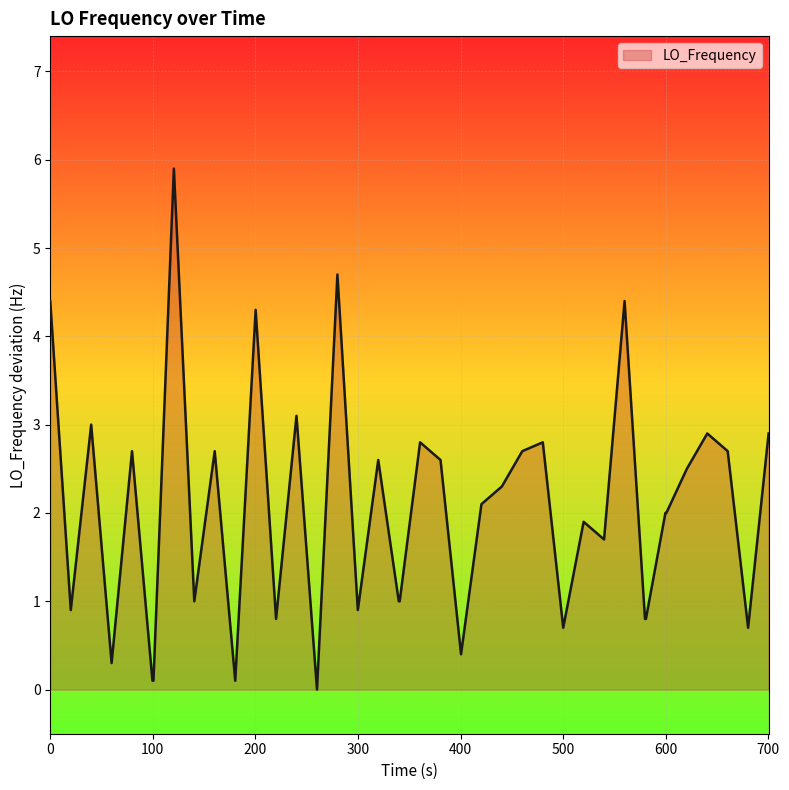

True or false: there are more than 2 points higher than both neighbors.

True